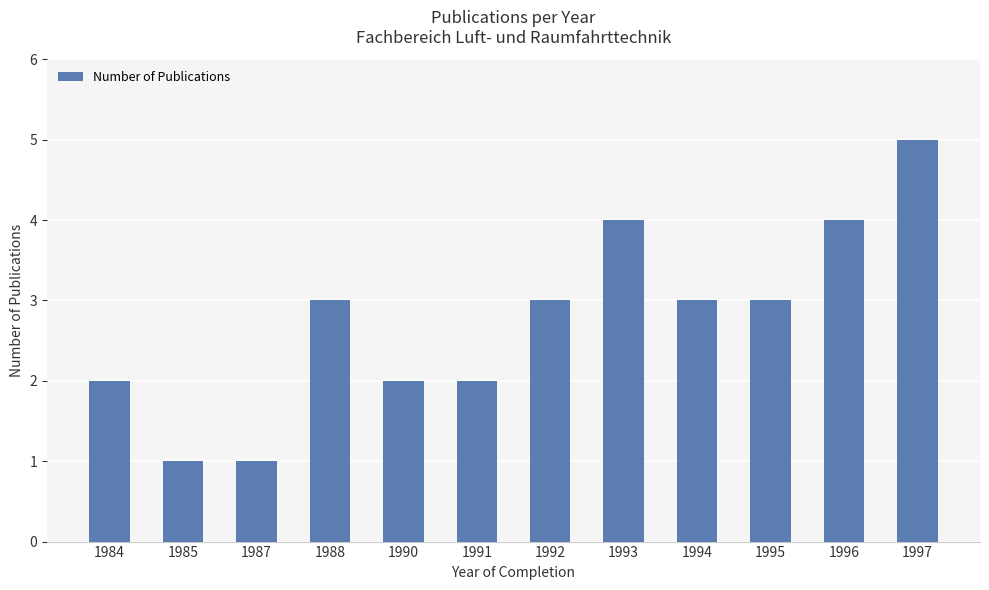

Read the value at 1984.

2